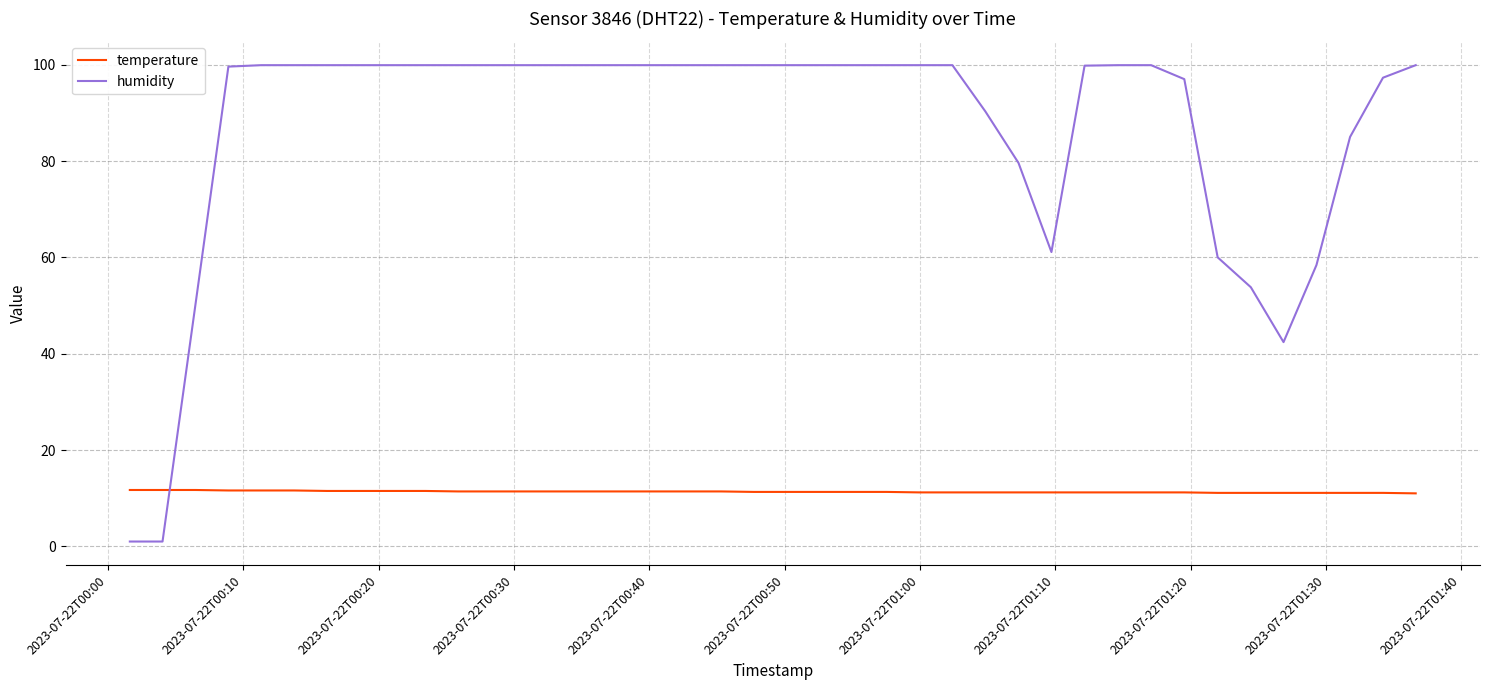

List the series in order of their peak value, highest first.

humidity, temperature